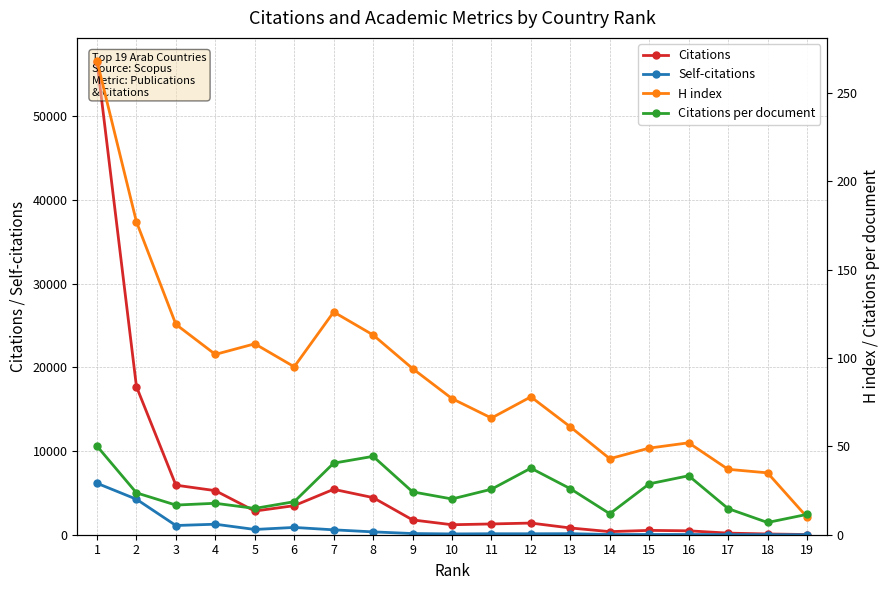

Does the chart display data point markers on the line(s)?

Yes